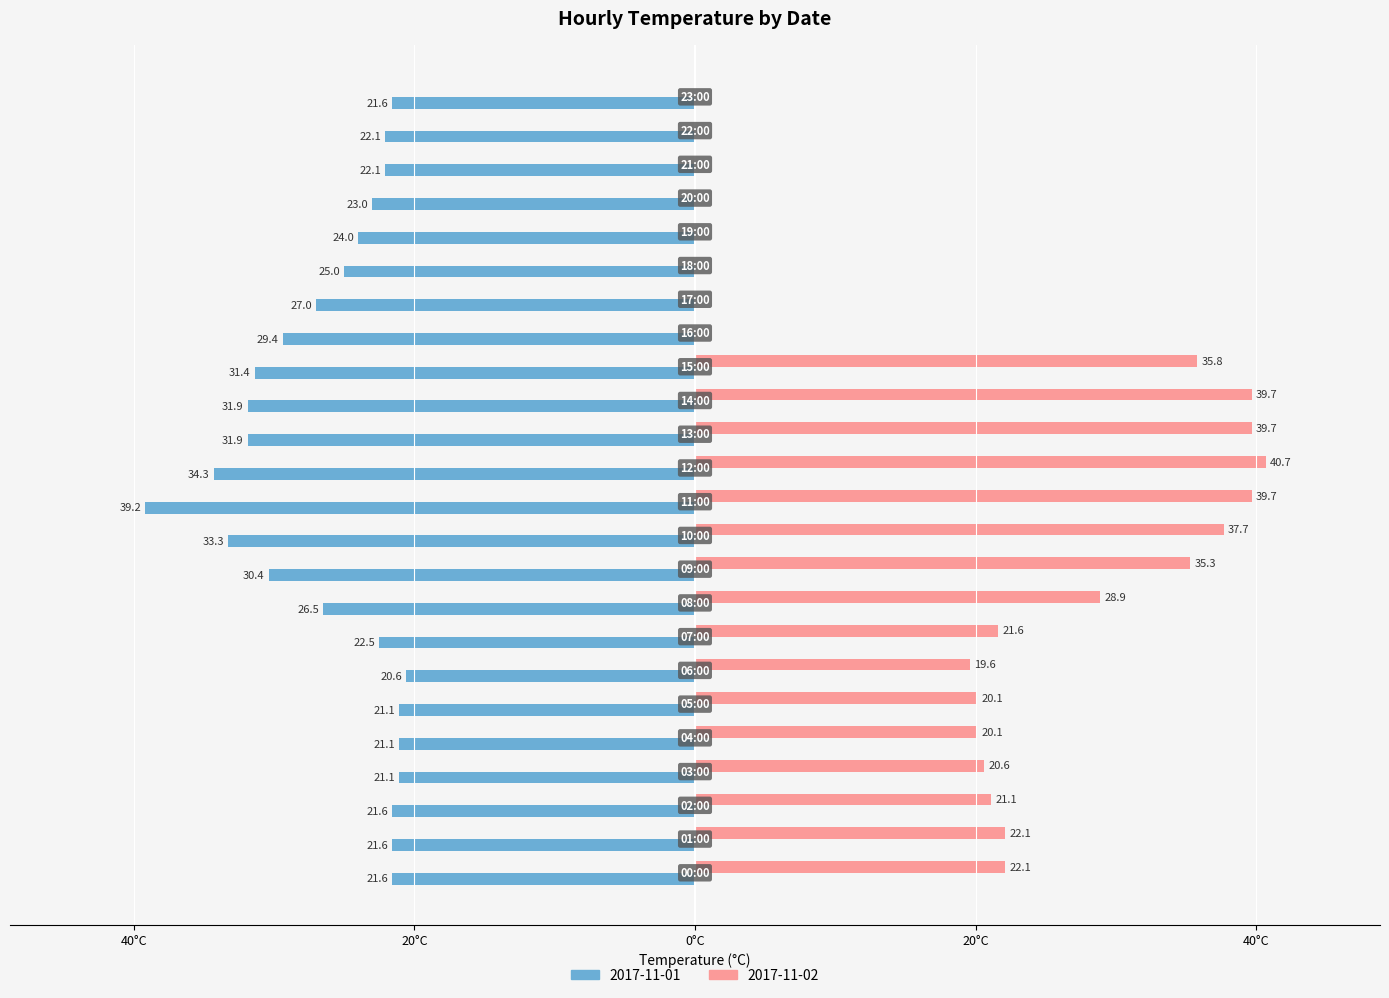

What are all the series names shown in the legend?

2017-11-01, 2017-11-02